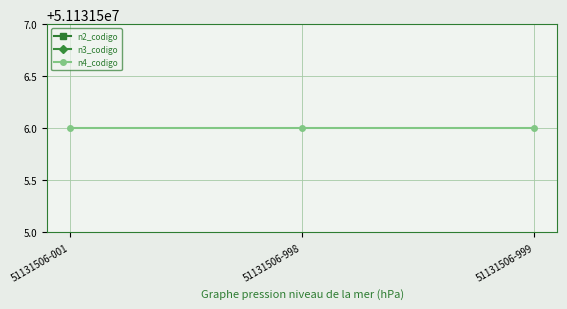

What is the maximum value shown in the chart?

51131506